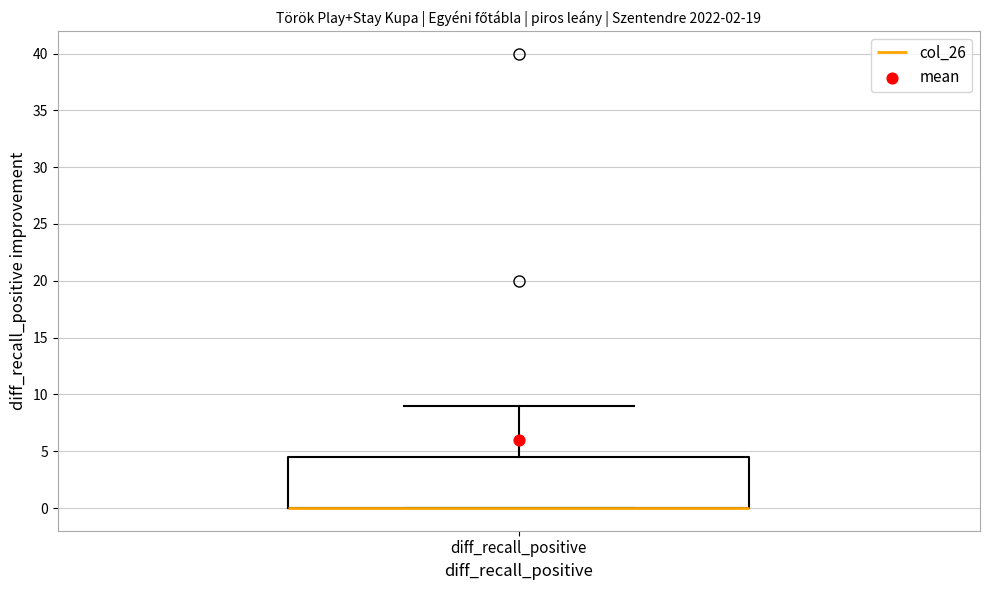

Read this box plot against the y-axis: the position of the median line, the range covered by the box, and the ends of both whiskers. The values are not printed on the chart, so give them approximately, as read against the axis.

median 0.0 (drawn on the box's lower edge), box 0.0 to 4.5, whiskers 0.0 to 9.0